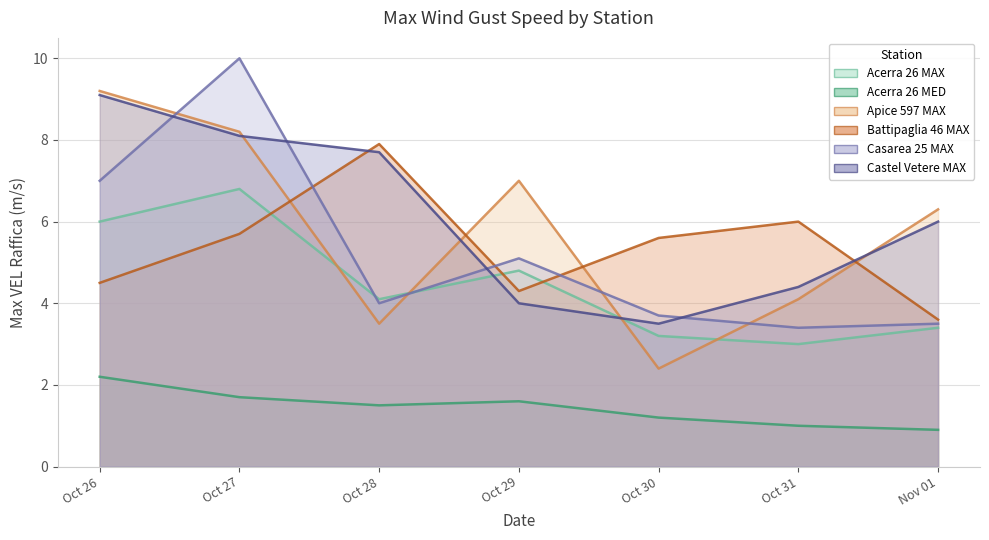

Which category has the highest value across all series?

Oct 27